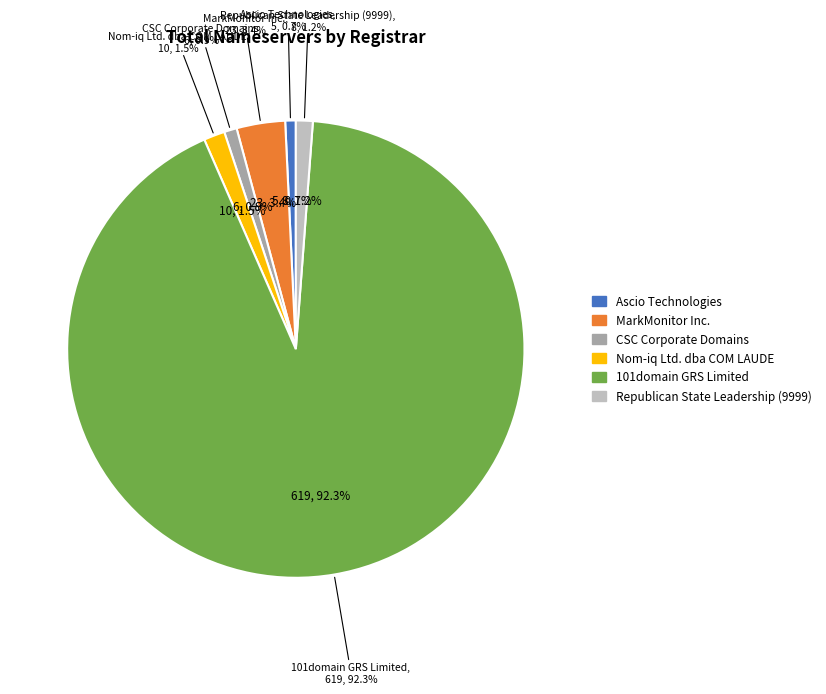

Which category accounts for the majority?

101domain GRS Limited